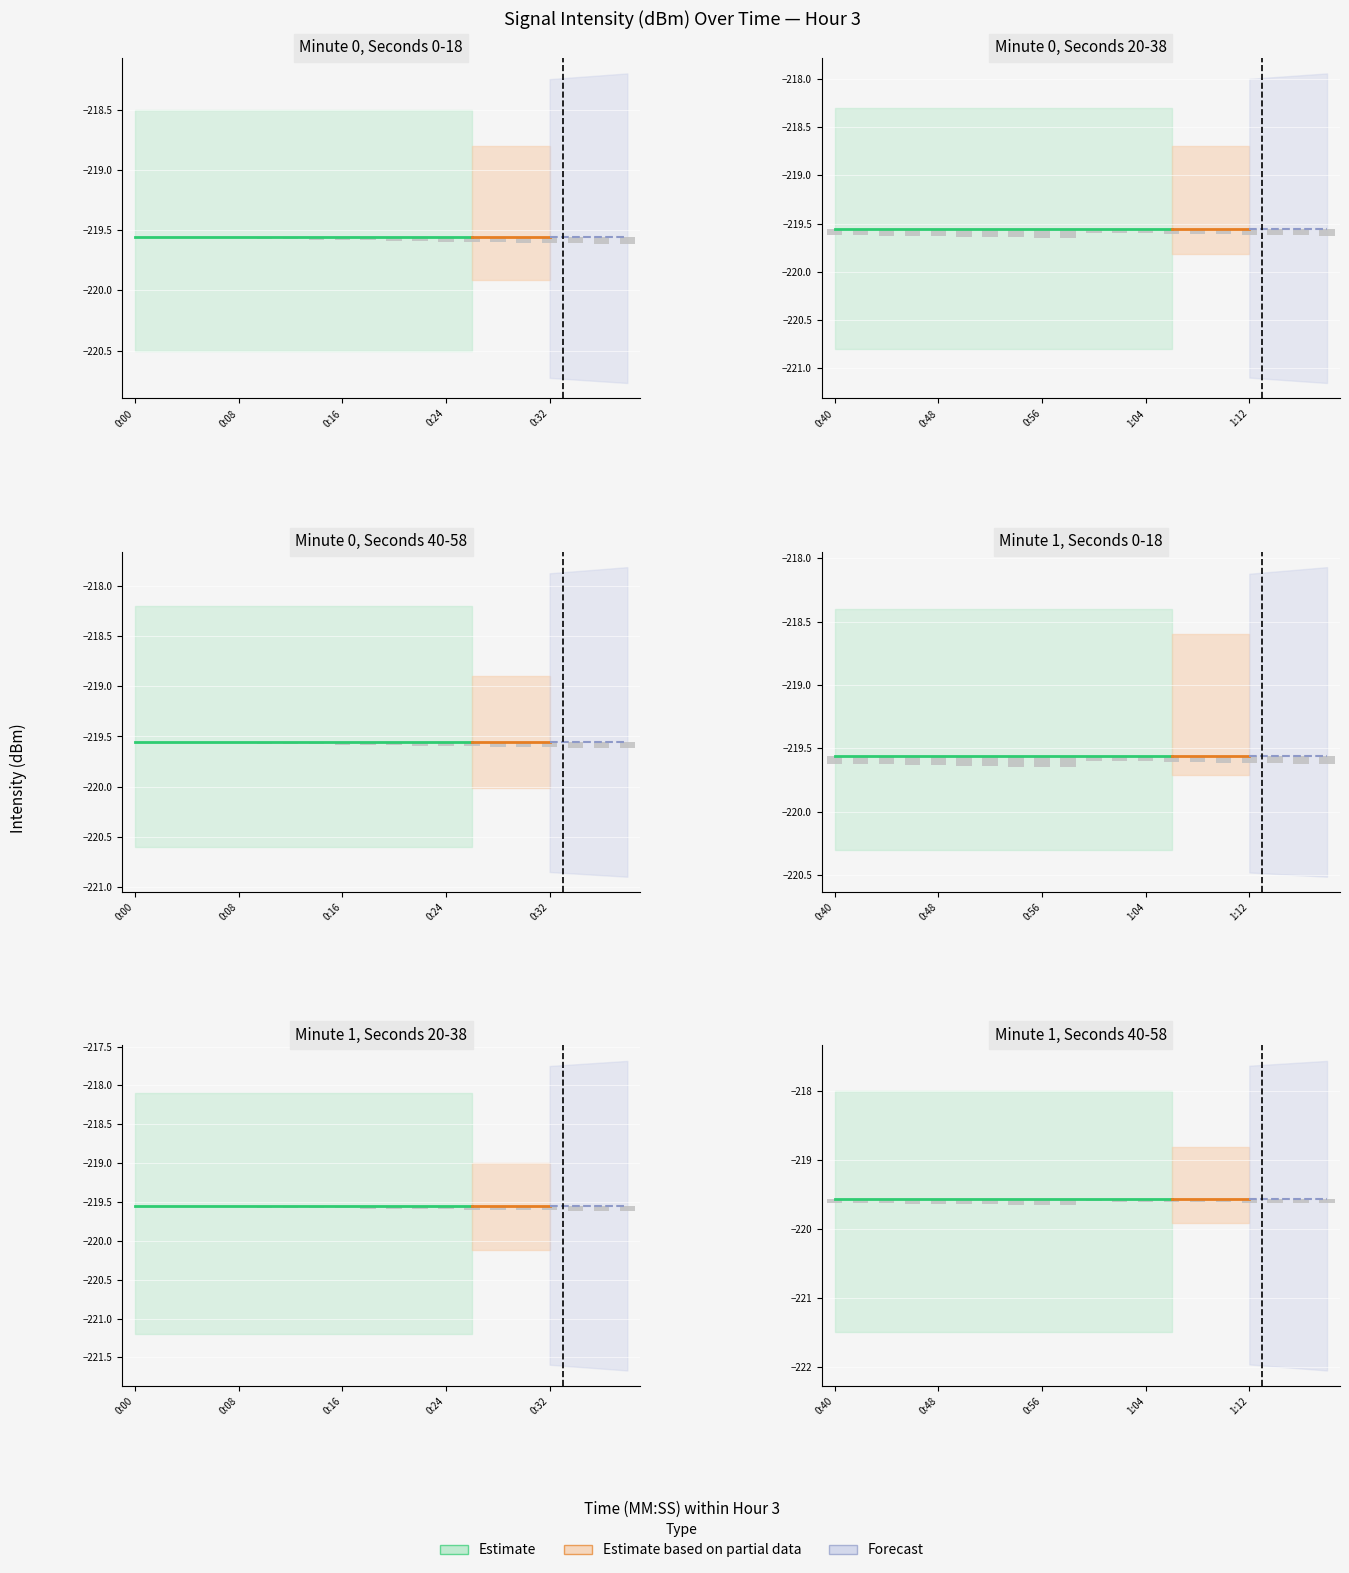

The value of hour_values at 16 is 1.7. True or false?

False